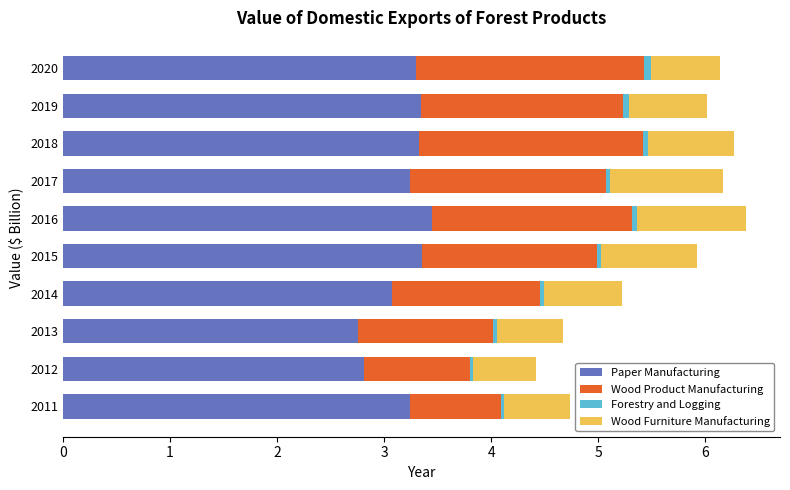

What is the minimum value for Paper Manufacturing?

2.8